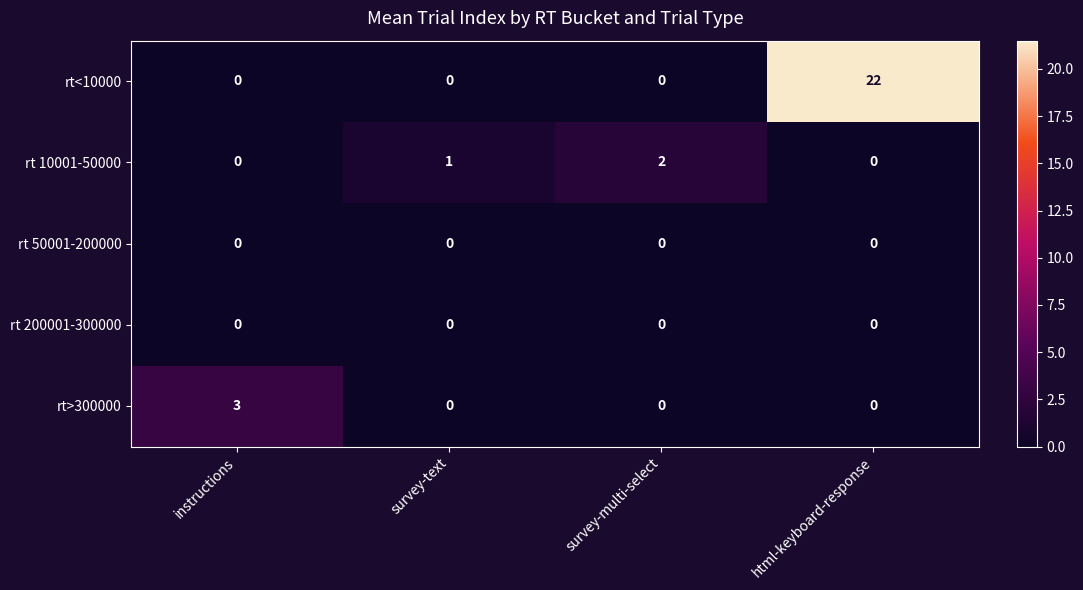

At which category is the sum across all series the highest?

html-keyboard-response